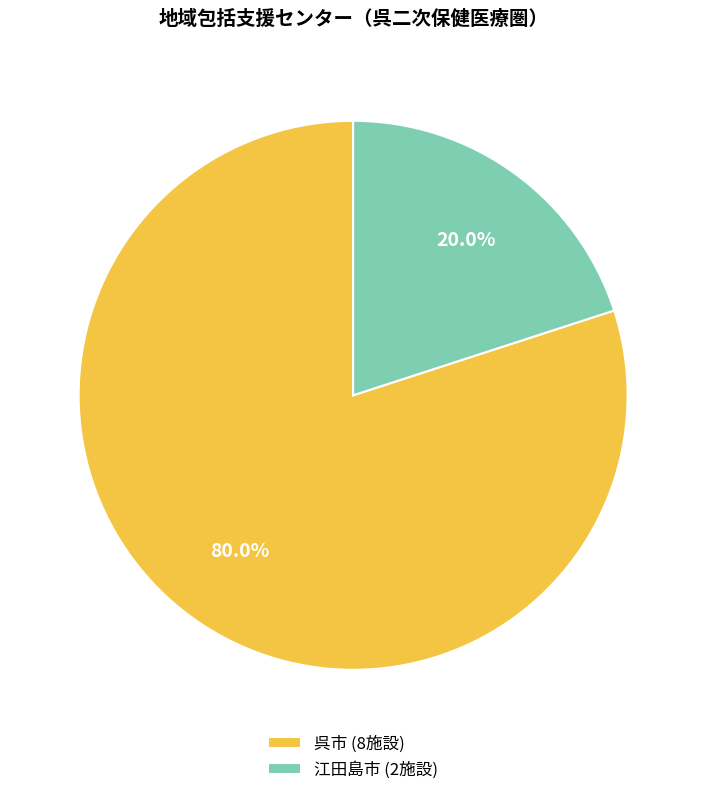

Which slice is the largest?

呉市